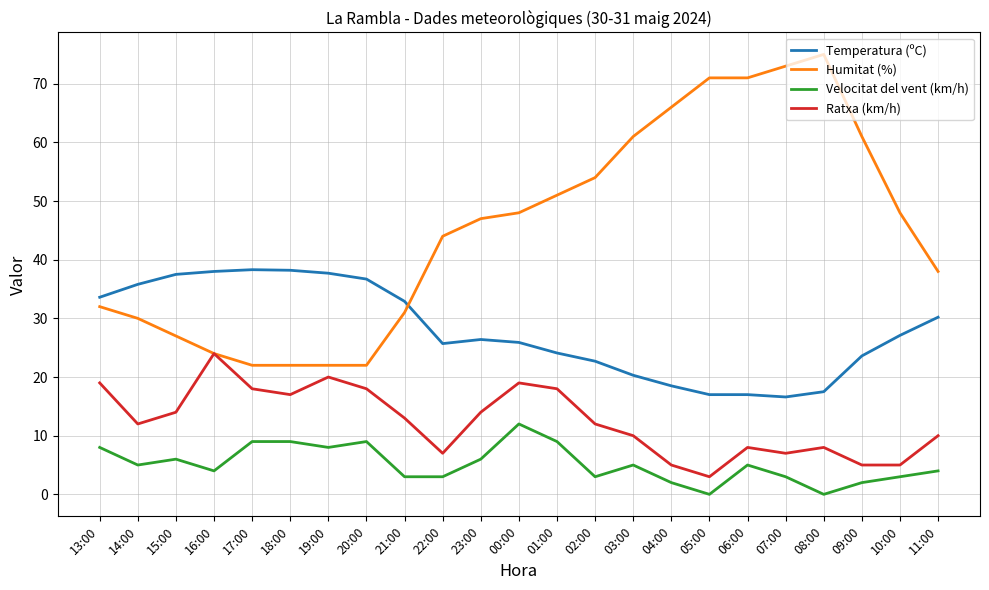

Which series has the largest range (max minus min)?

Humitat (%)